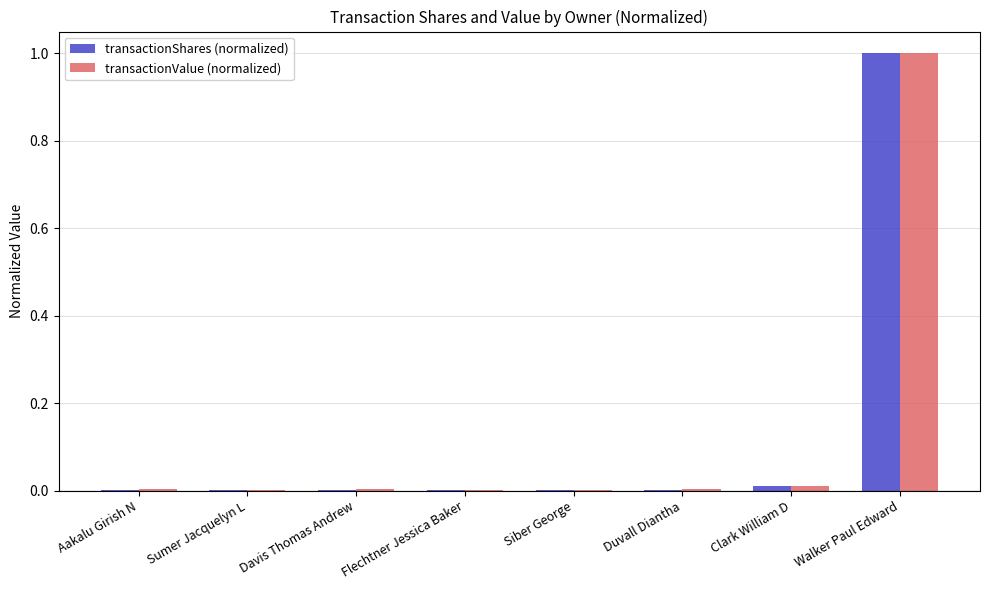

The value of transactionShares (normalized) at Walker Paul Edward is 1.0. True or false?

True